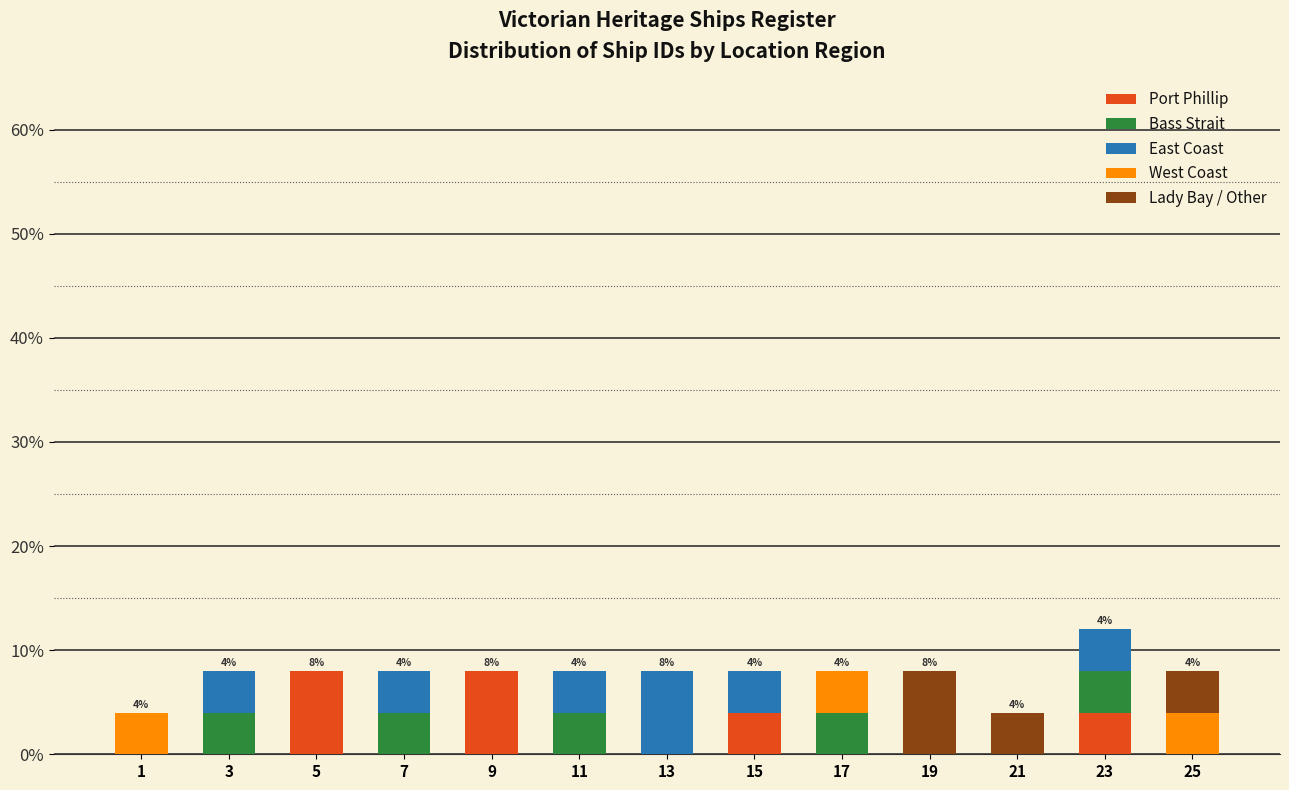

What is the total value across all series at 7?

8